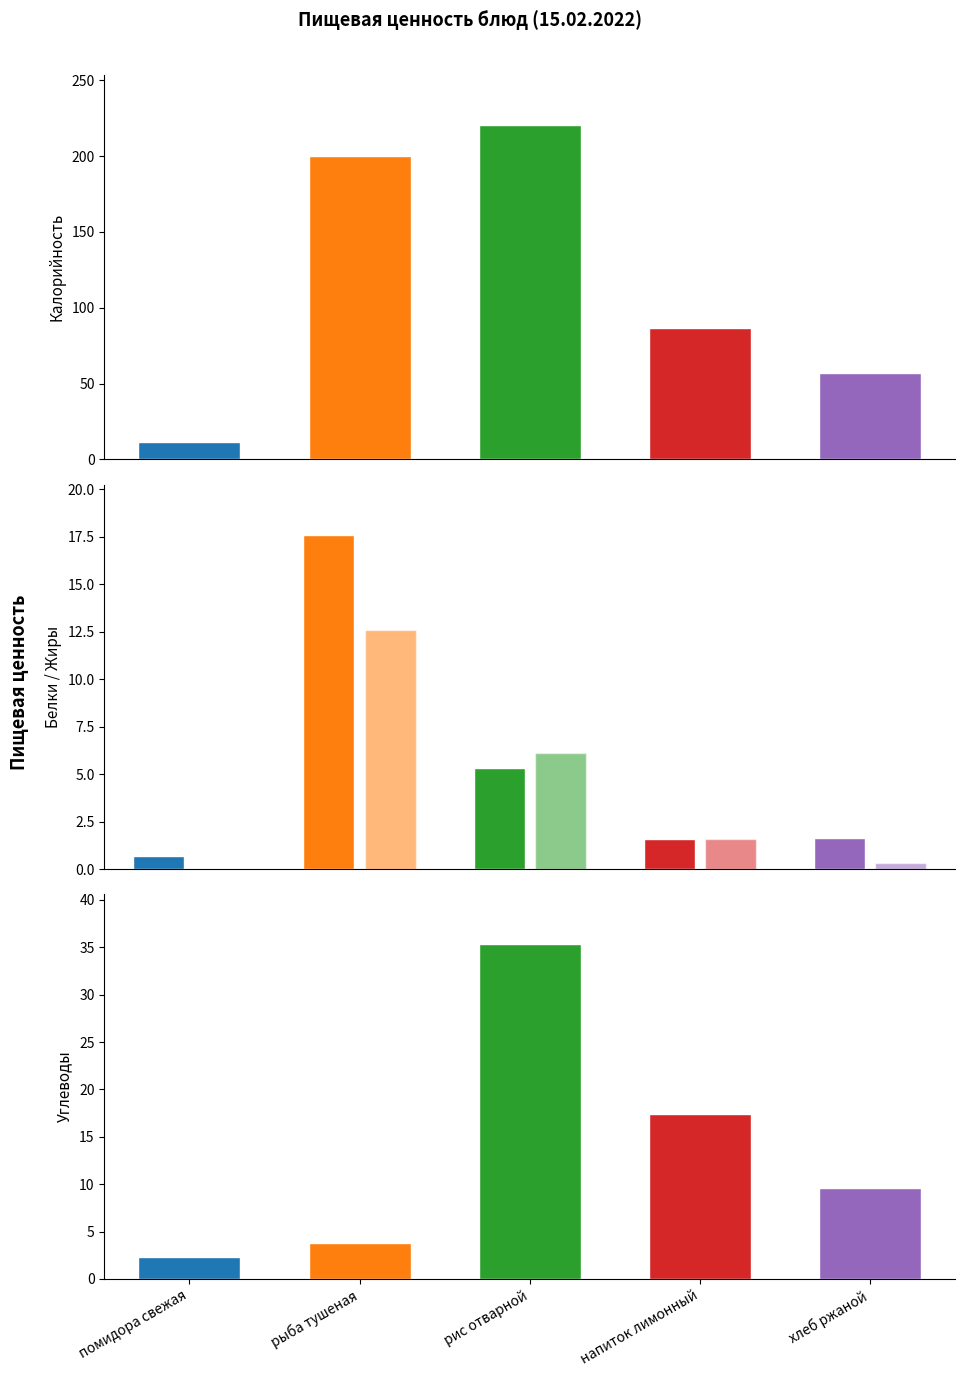

Where is Калорийность nearest to the value 116?

напиток лимонный